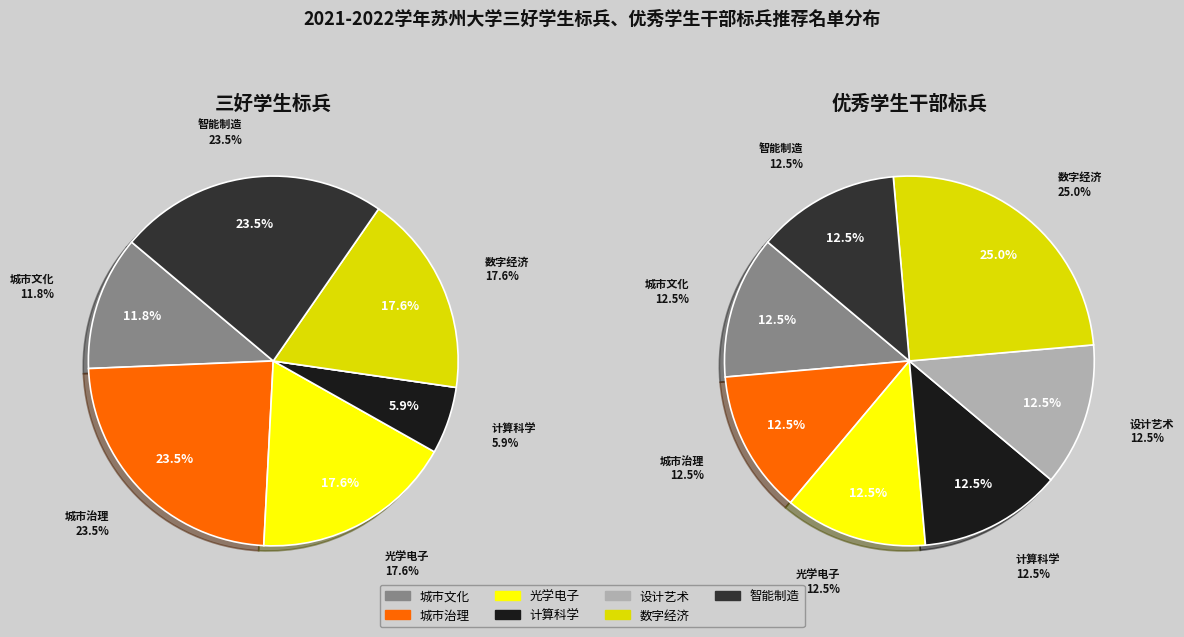

The 城市治理与公共事务学院 slice represents 24% of the pie. True or false?

True